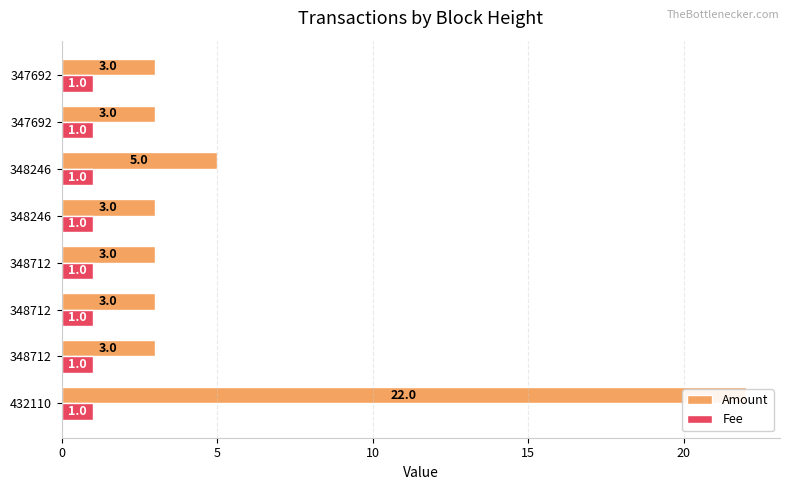

What position from the right is 5?

7